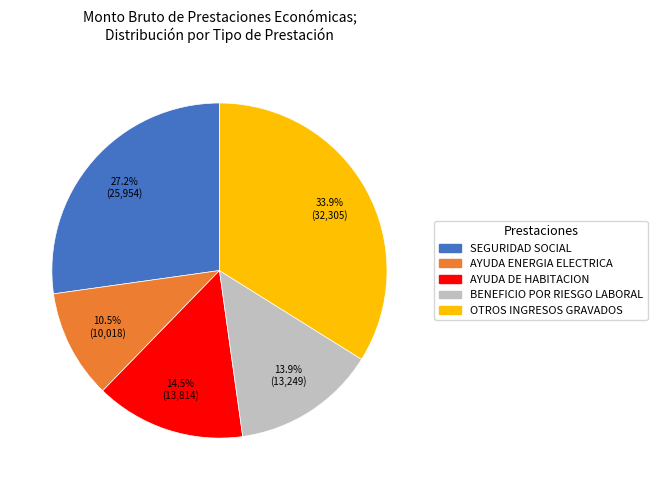

Is there a majority slice in this chart?

No